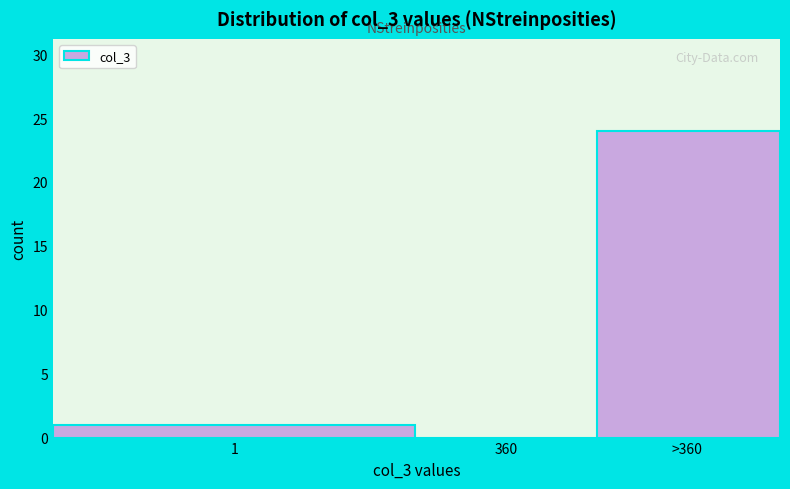

Reading left to right, list all the values displayed in this chart.

1=1	360=0	>360=24